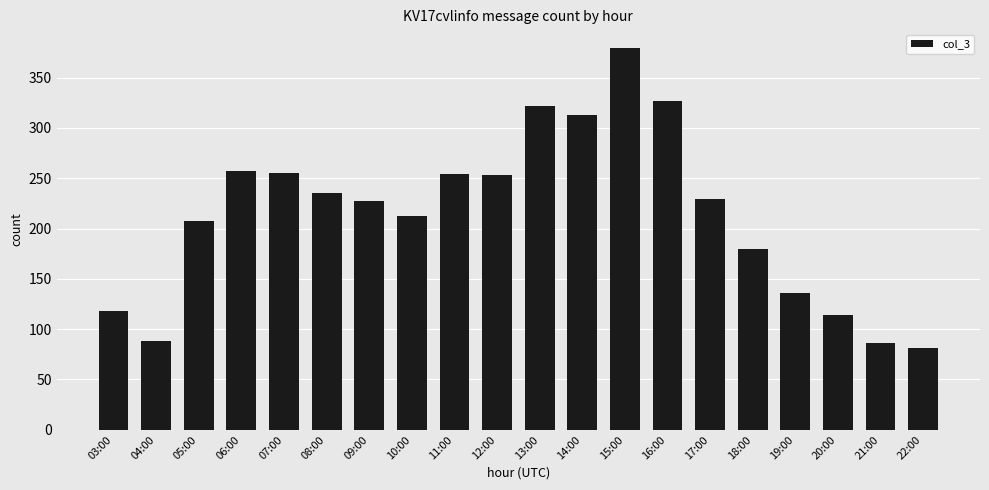

What is the change in value from 05:00 to 16:00?

+120